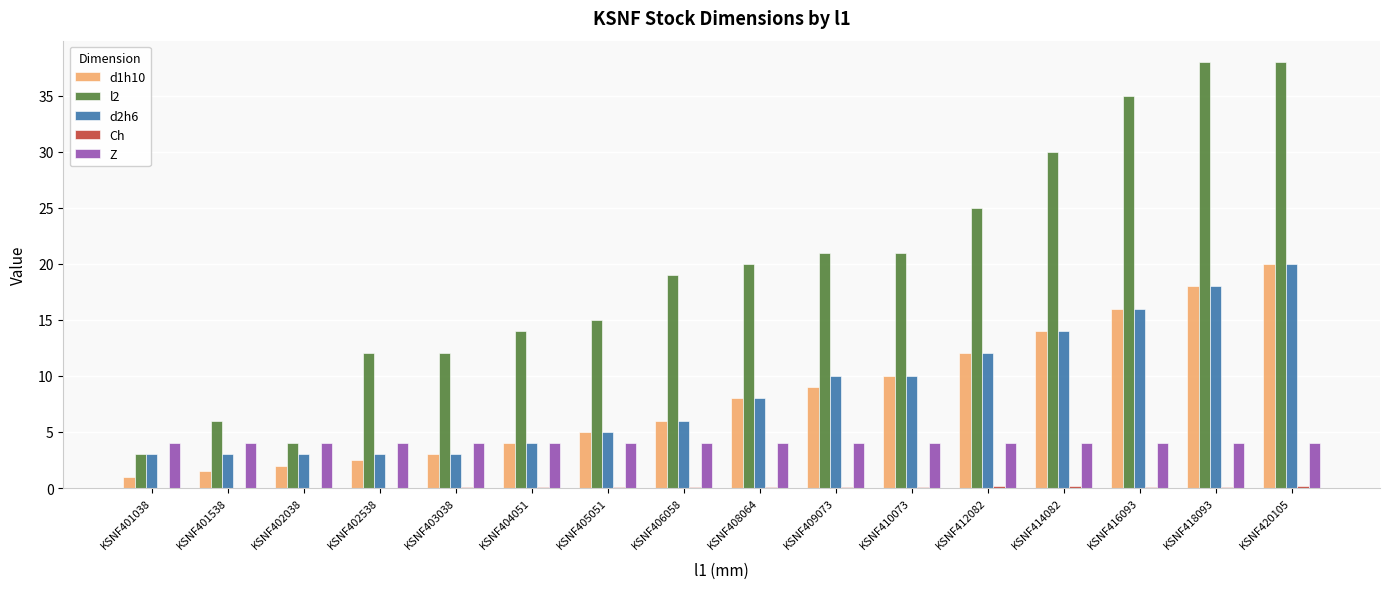

Are the bars grouped side by side (vs. stacked)?

Yes